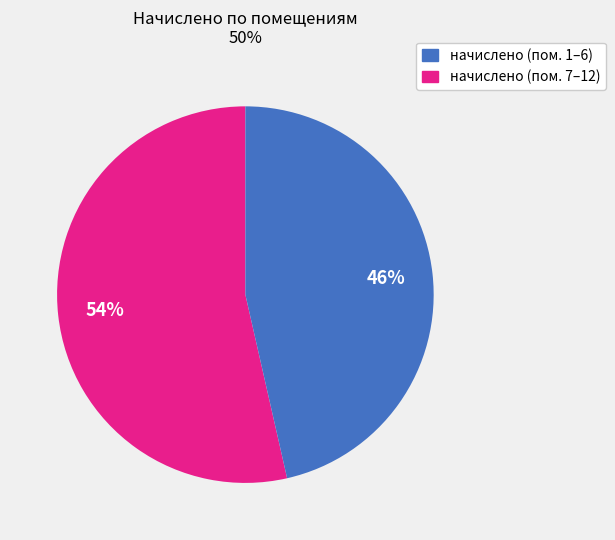

Does any single category account for the majority?

Yes